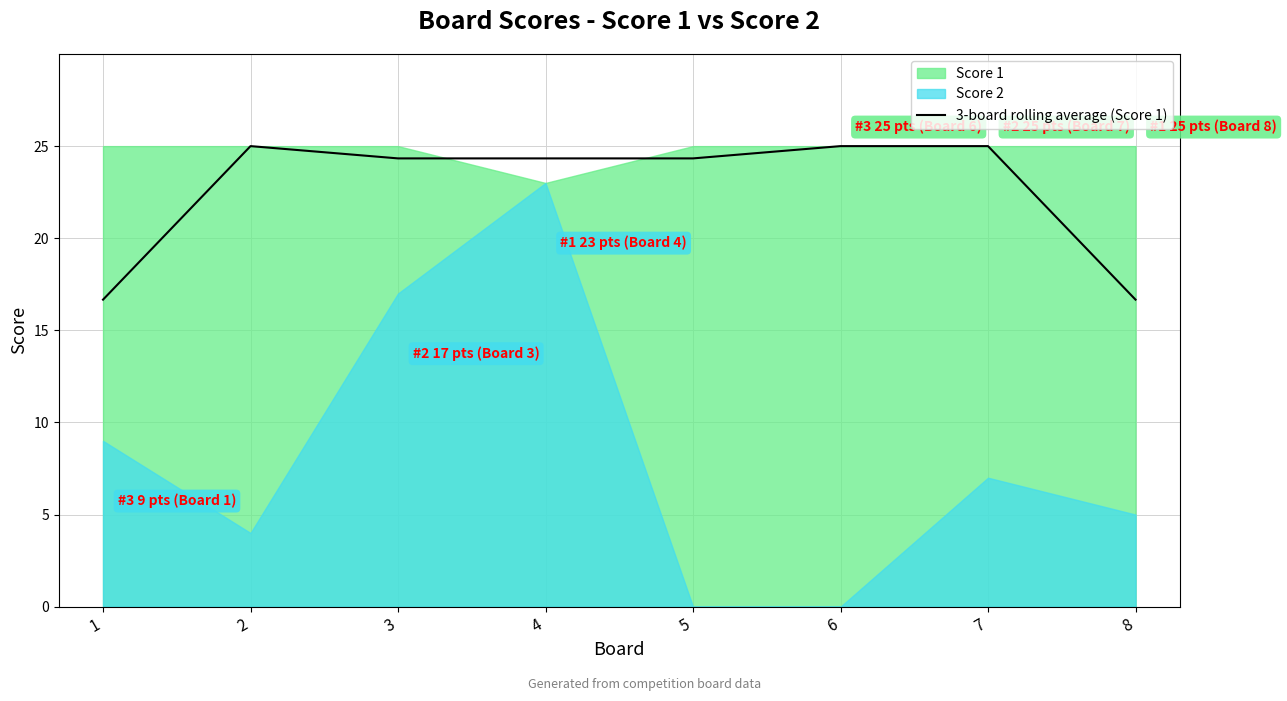

Reading right to left, what are all the values shown in this chart?

8=16.7	7=25.0	6=25.0	5=24.3	4=24.3	3=24.3	2=25.0	1=16.7